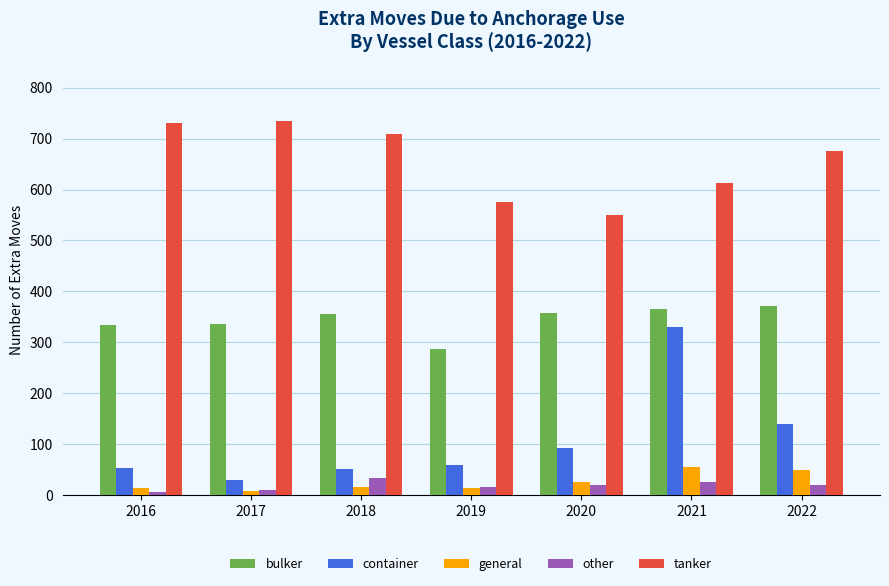

Which category has the lowest value in the container series?

2017